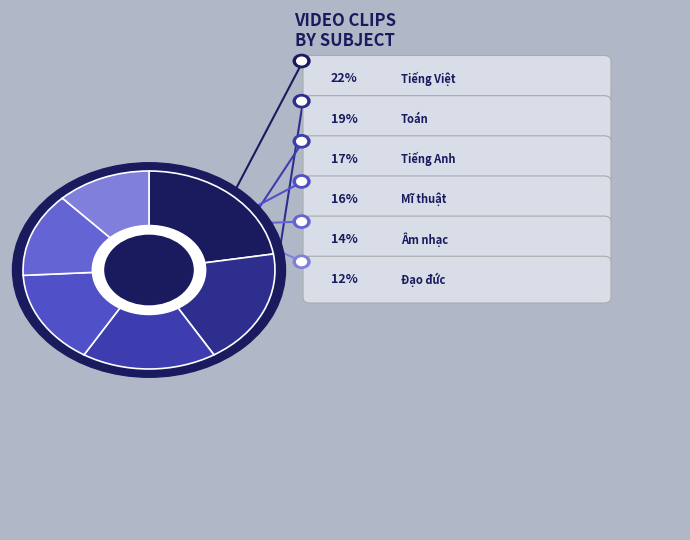

Does Tiếng Anh represent more than half of the total?

No